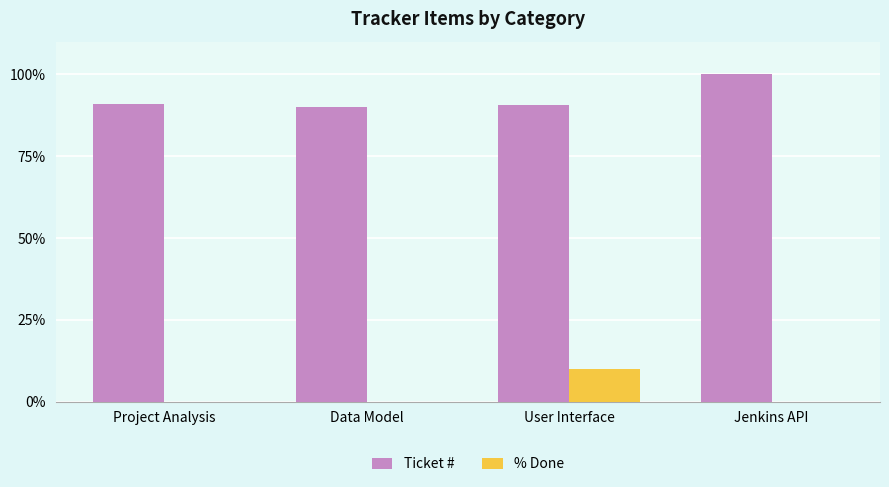

Which series changed the most between Data Model and Jenkins API?

Ticket #